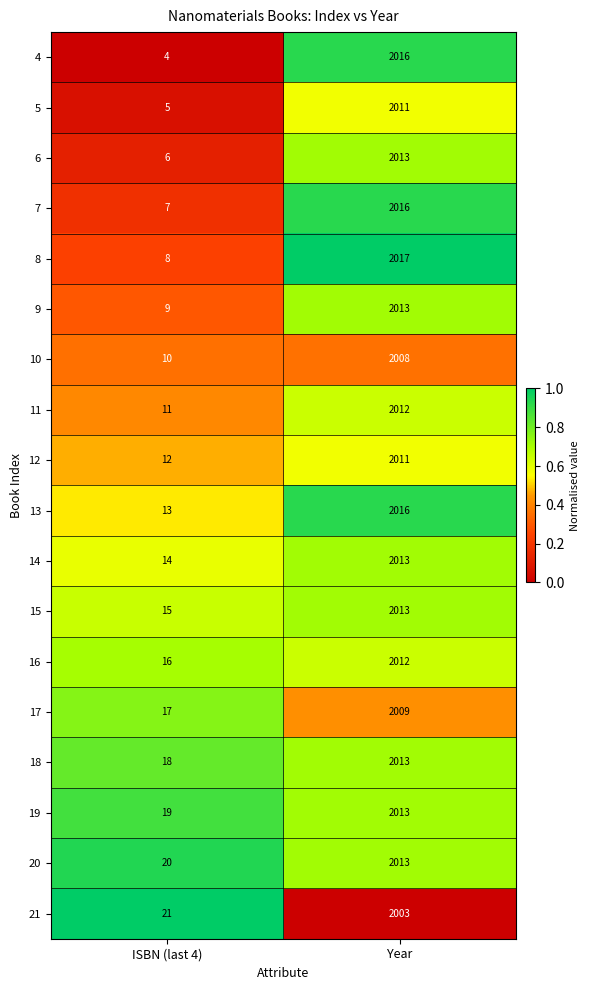

What is the difference between the maximum and minimum values in the 7 series?

2009